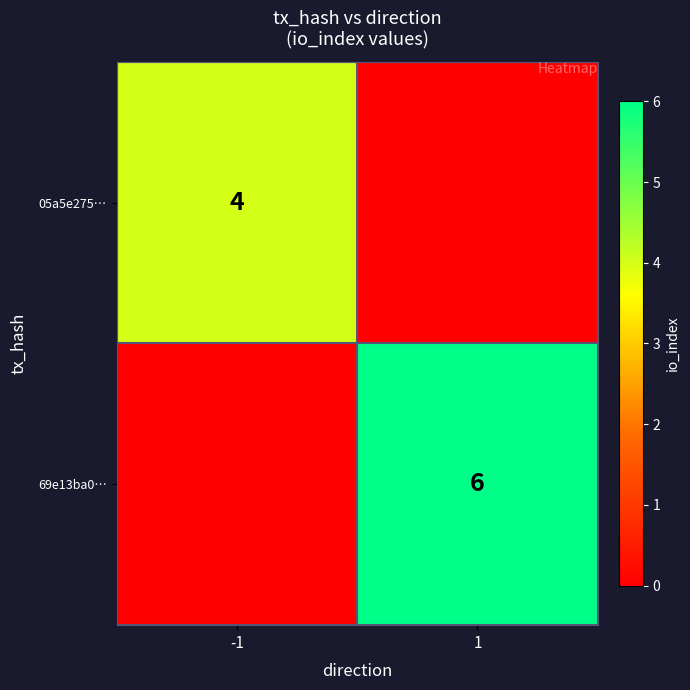

Is the value of 69e13ba0… at 1 greater than the value of 05a5e275… at -1?

Yes